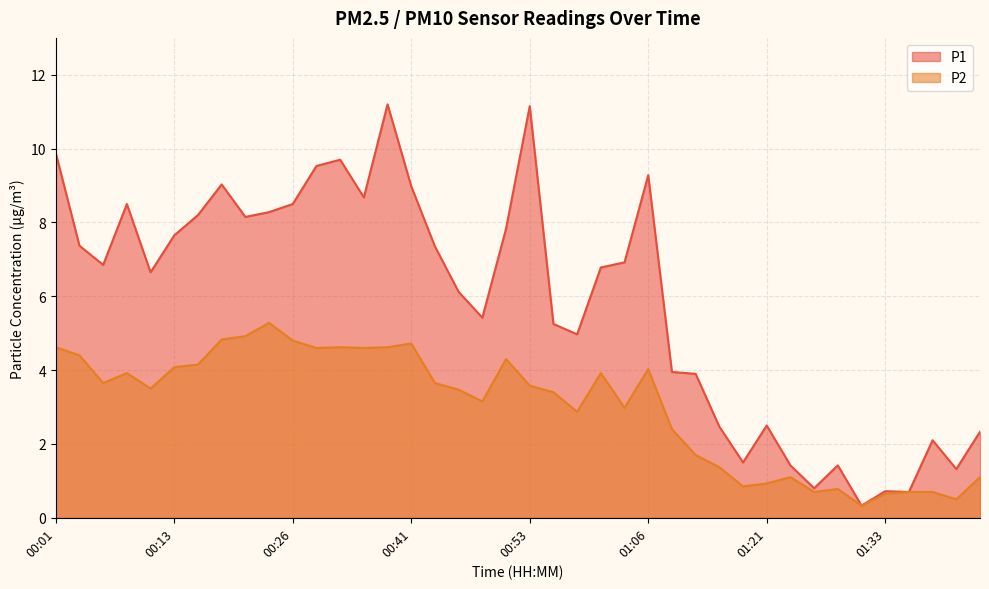

Does the chart have visible grid lines?

Yes